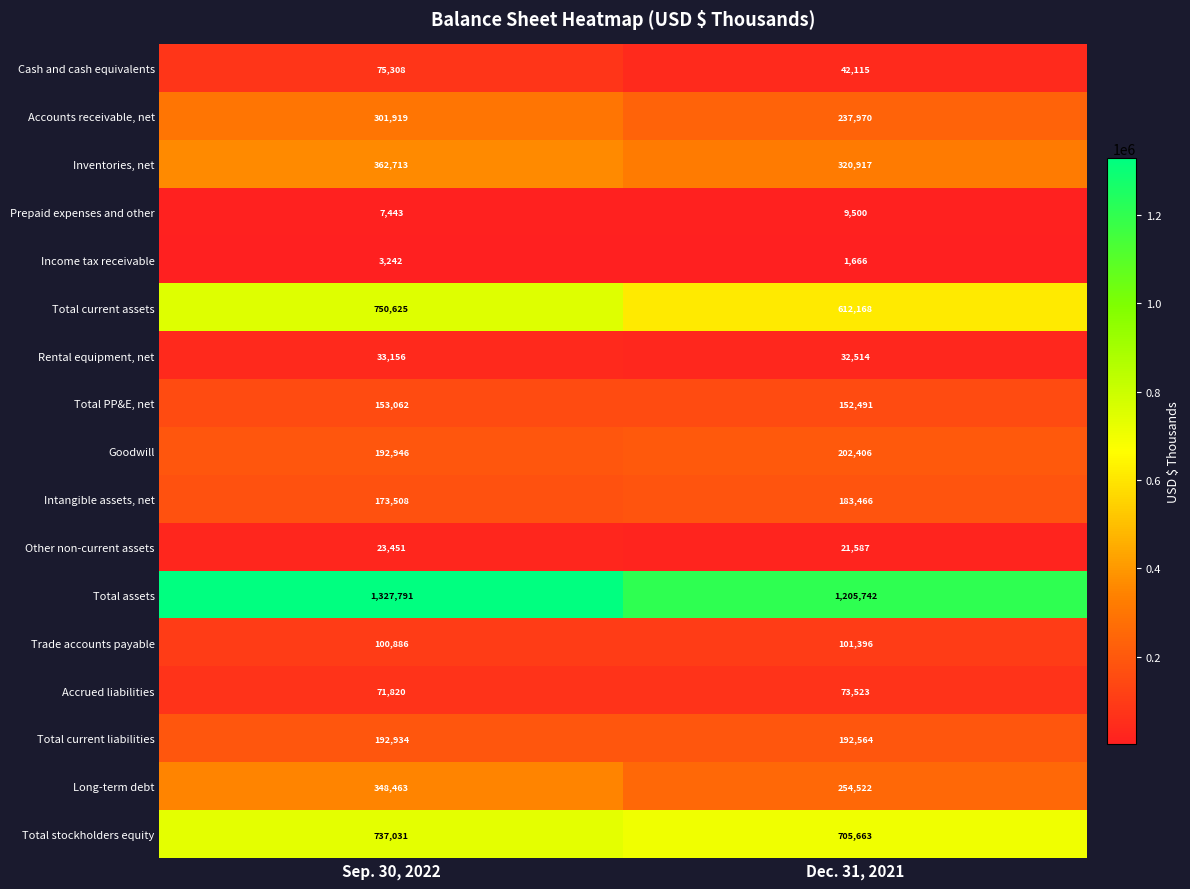

At Sep. 30, 2022, list the series in order from smallest to largest.

Income tax receivable, Prepaid expenses and other, Other non-current assets, Rental equipment, net, Accrued liabilities, Cash and cash equivalents, Trade accounts payable, Total PP&E, net, Intangible assets, net, Total current liabilities, Goodwill, Accounts receivable, net, Long-term debt, Inventories, net, Total stockholders equity, Total current assets, Total assets